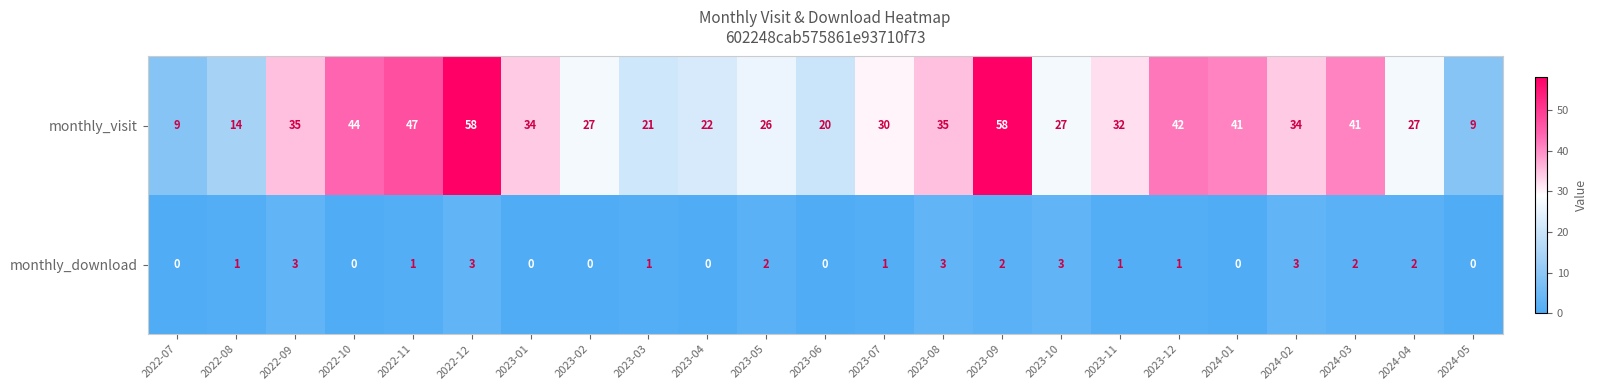

How many values in the monthly_visit series are below 32?

11